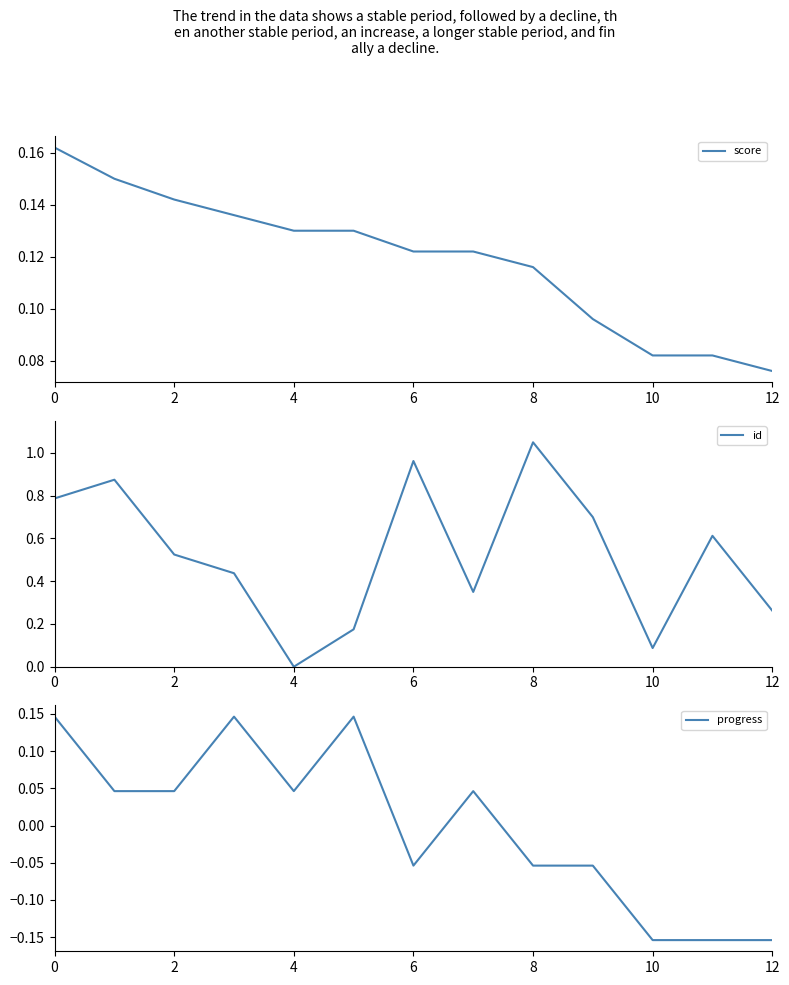

List the series in order of their peak value, lowest first.

progress, score, id